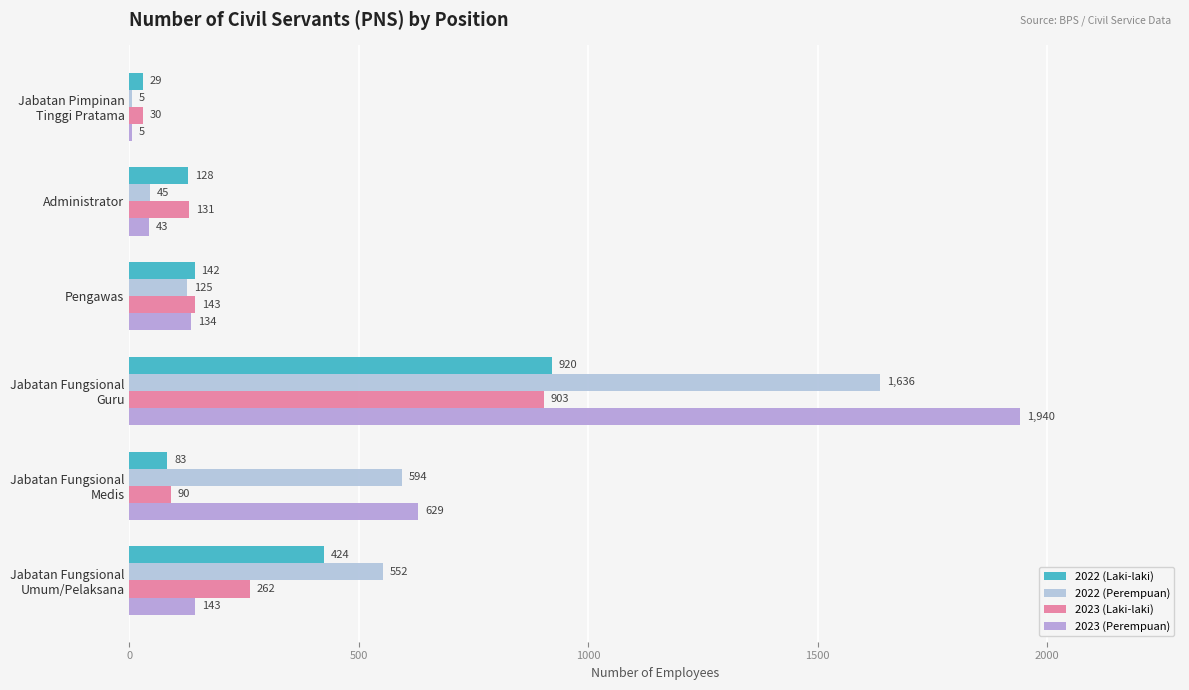

How many data points does each series have?

6